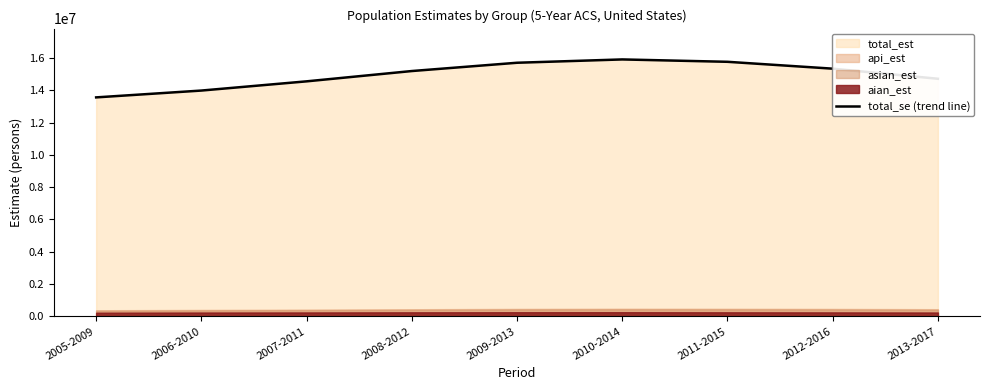

True or false: the data shows 8714479 at 2012-2016.

False